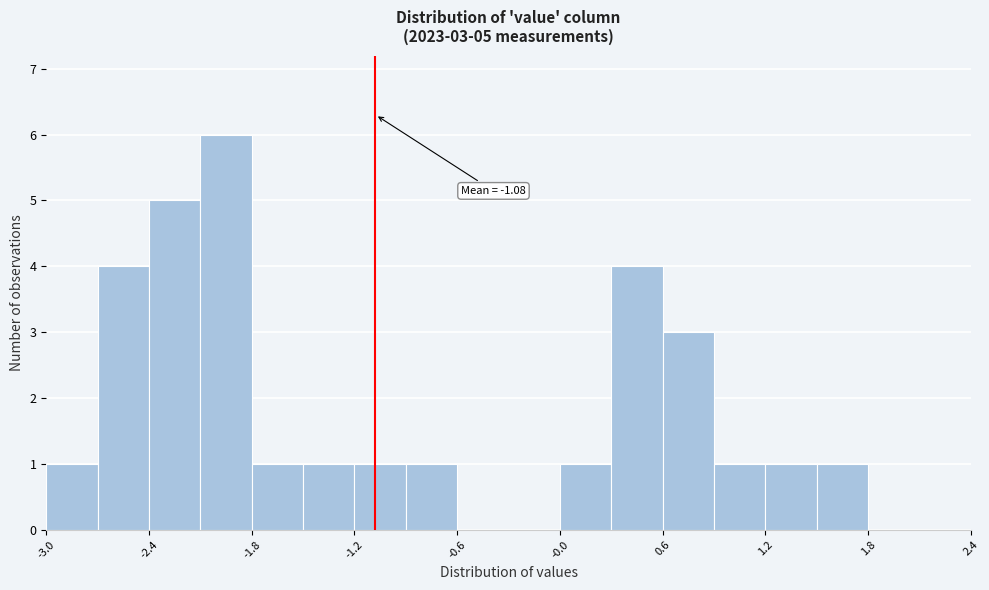

Around what value on the x-axis is the tallest bar? Give the approximate position of its centre, as read against the axis.

-1.9